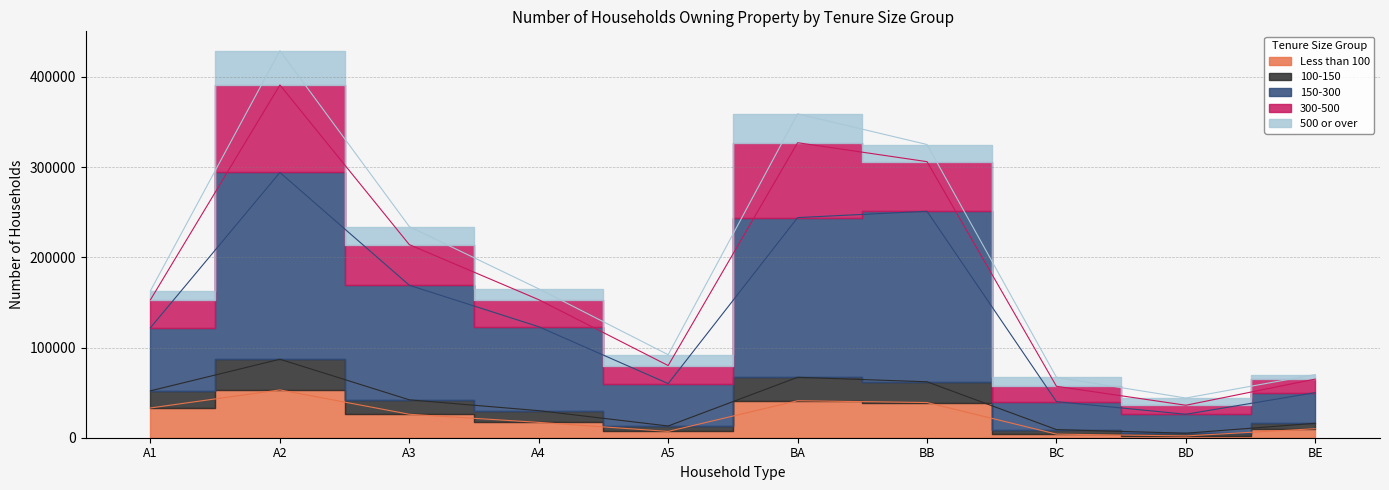

Which label corresponds to the largest value in the chart?

A2